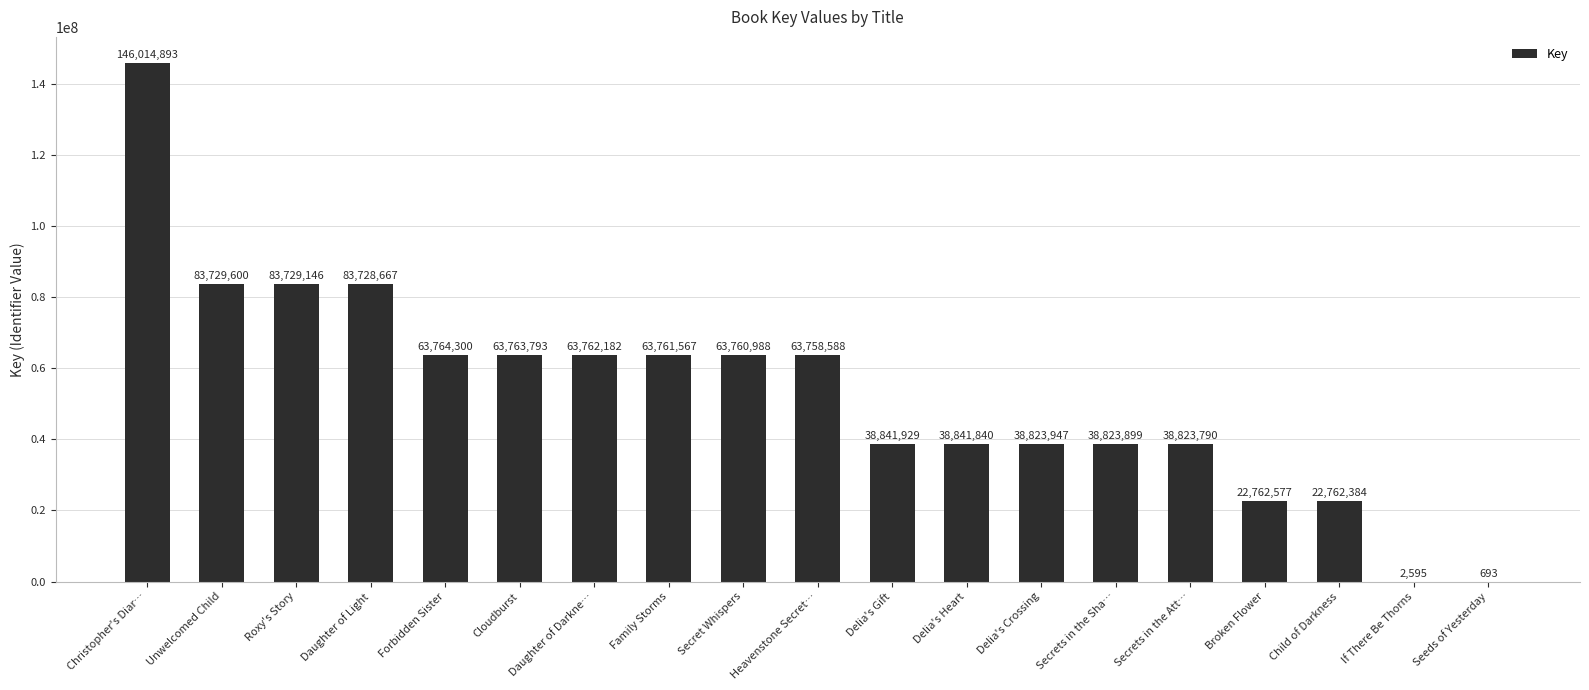

What is the greatest value displayed?

146014893